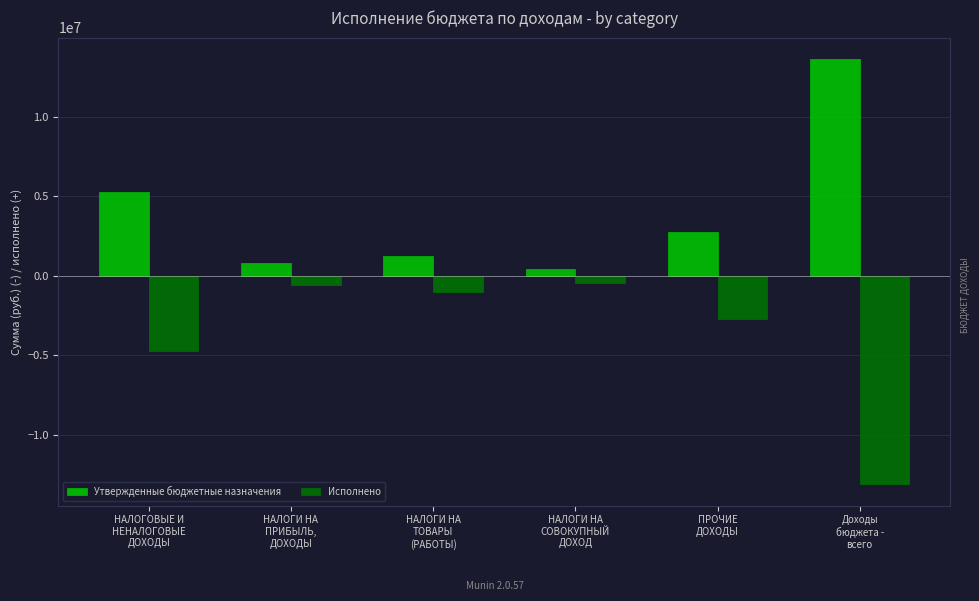

What is the sum of the Исполнено values at НАЛОГИ НА
СОВОКУПНЫЙ
ДОХОД and ПРОЧИЕ
ДОХОДЫ?

-3112016.1